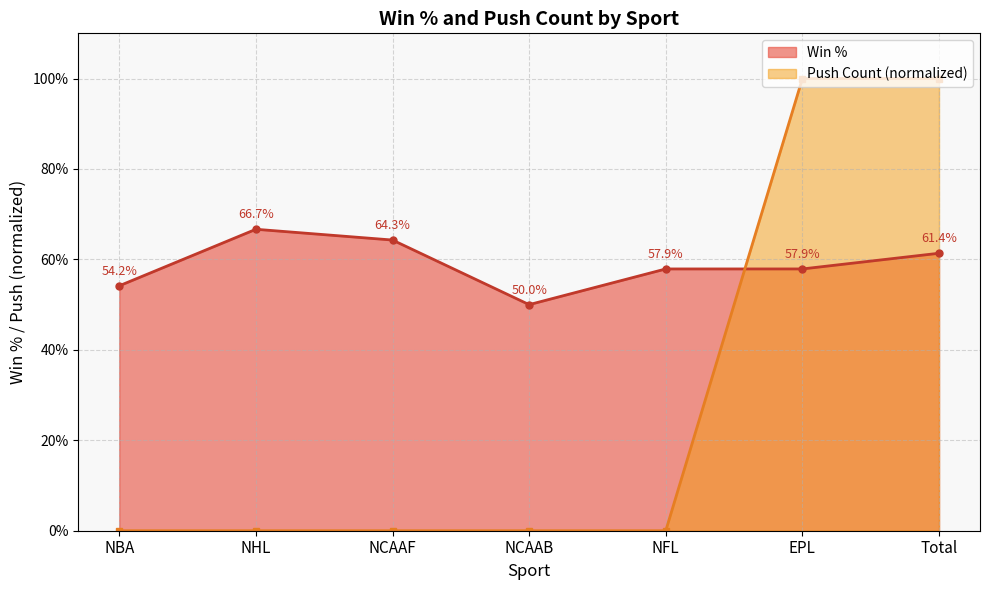

Which category has the highest value across all series?

EPL